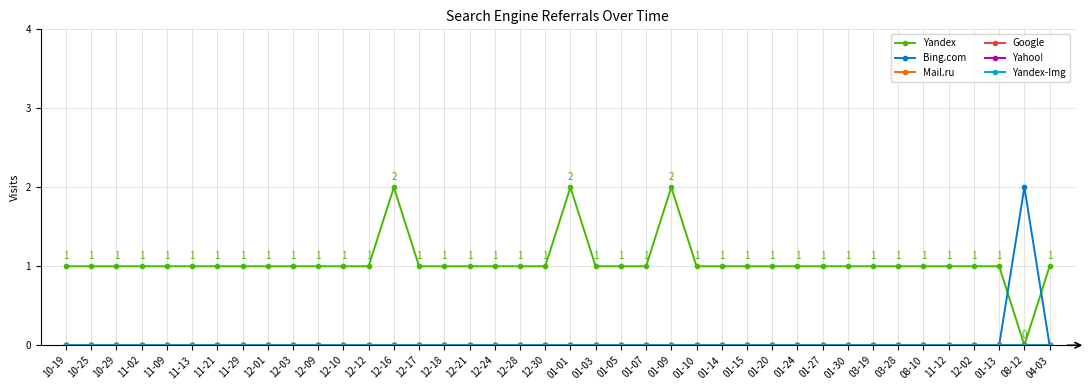

Does the chart have visible grid lines?

Yes